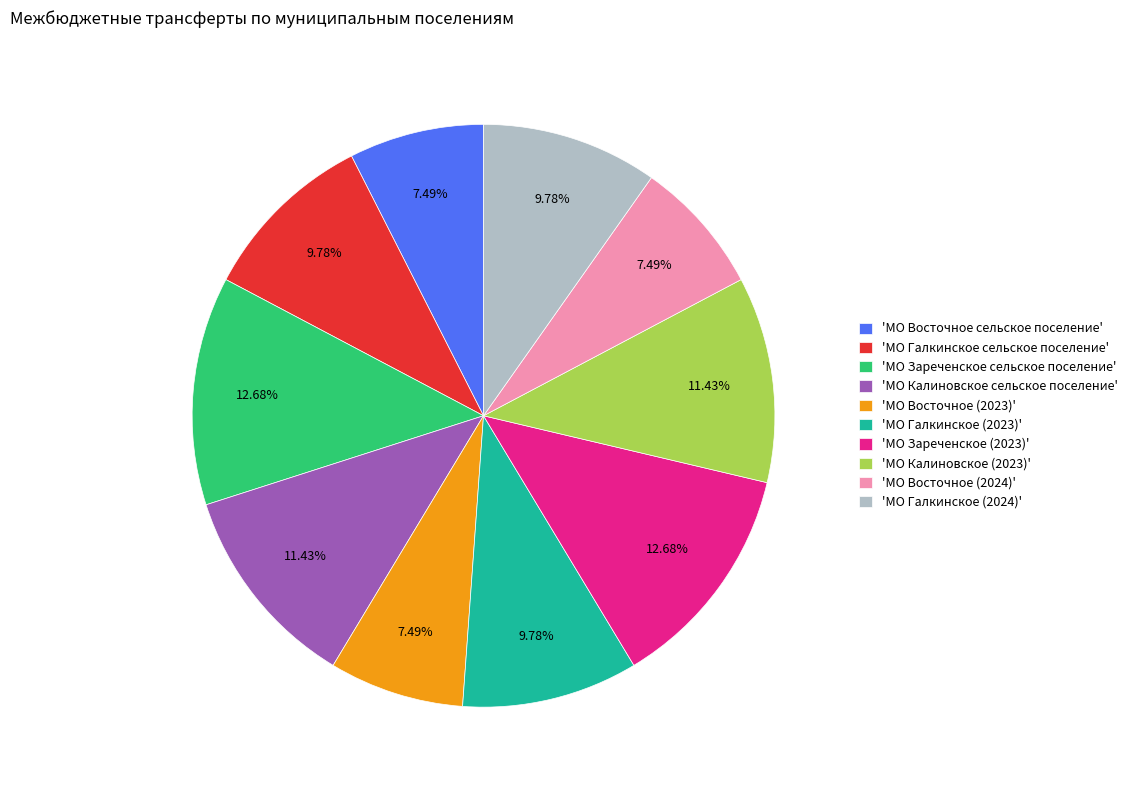

Is there a majority slice in this chart?

No